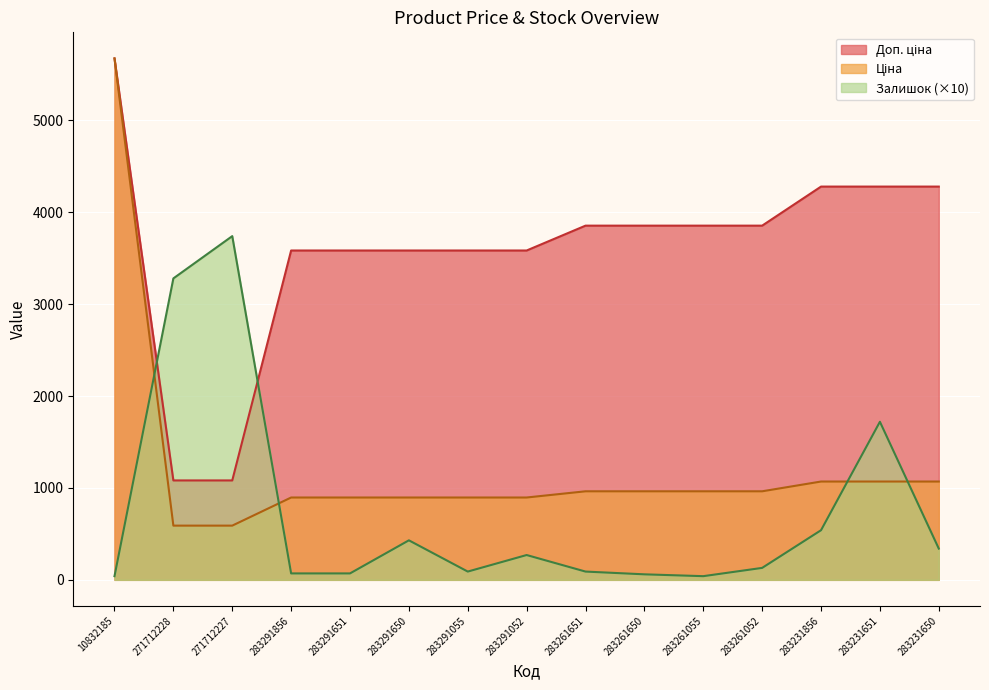

At how many categories does at least one series exceed 805?

15